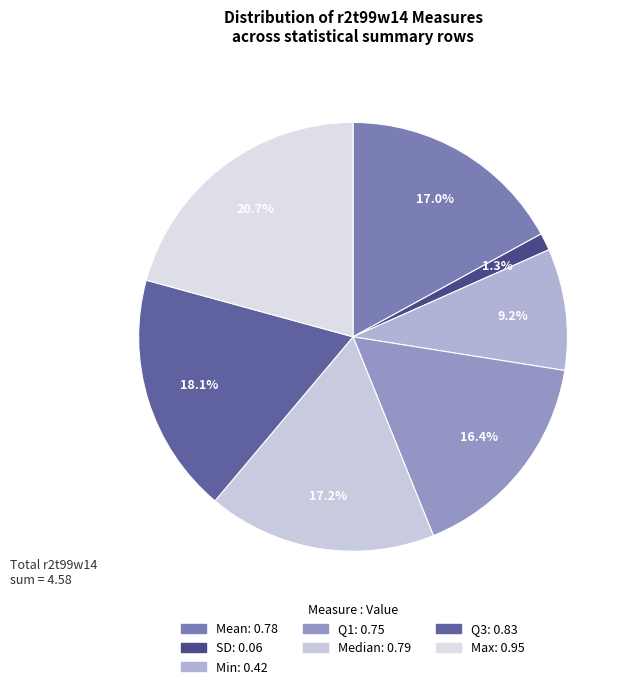

To the nearest percent, what is the average slice percentage?

14%